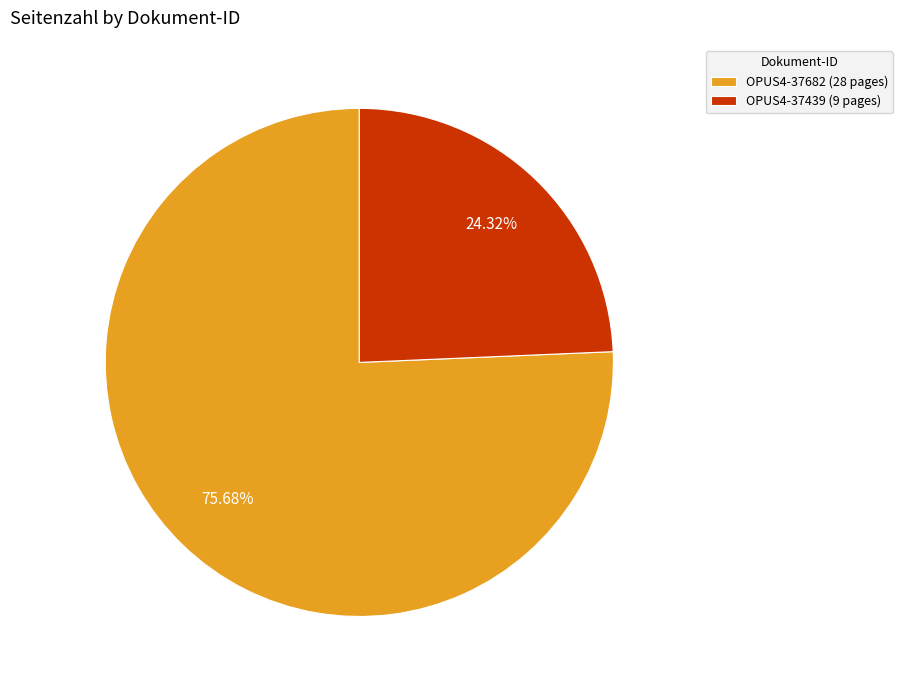

Between OPUS4-37682 (28 pages) and OPUS4-37439 (9 pages), which is larger?

OPUS4-37682 (28 pages)